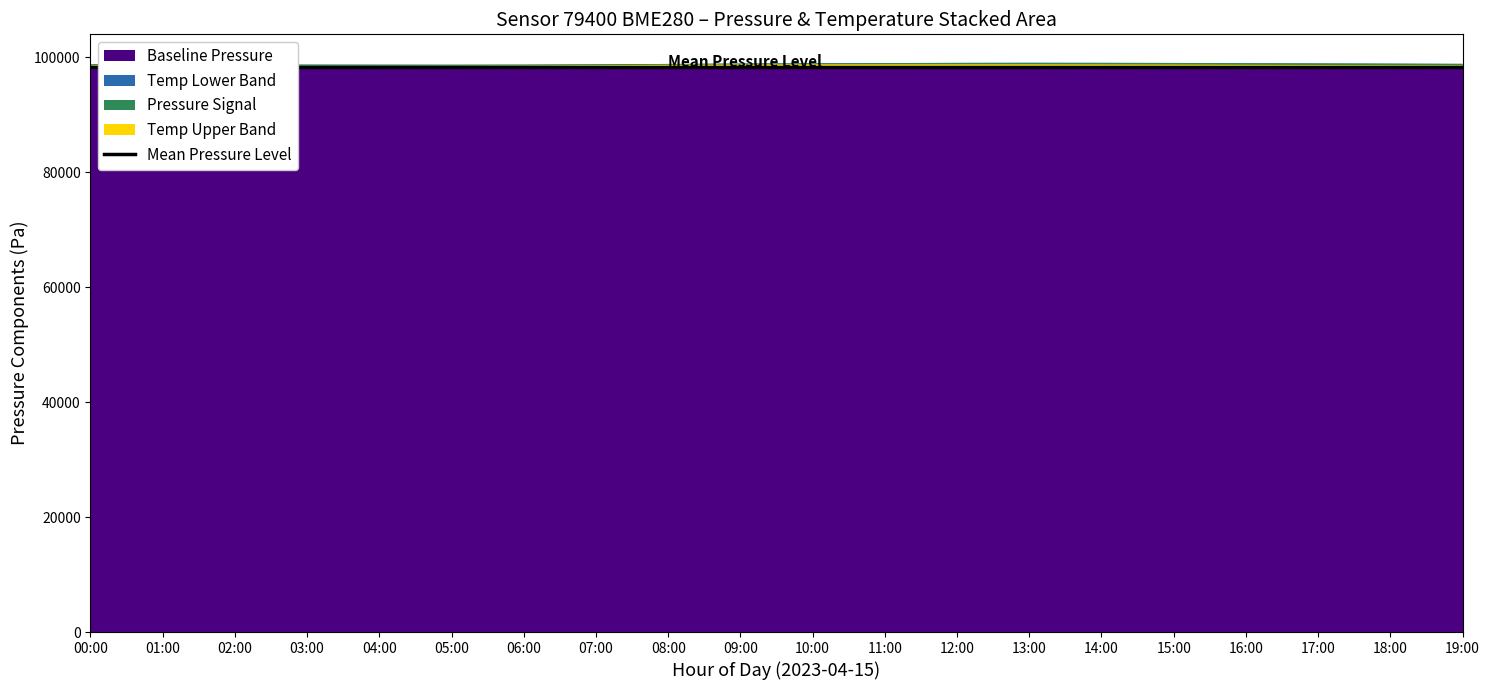

Reading left to right, list all the values displayed in this chart.

pressure: 98206.4	98171.4	98160.5	98155.2	98162.4	98180.9	98210.3	98245.7	98268.1	98280.4	98275.3	98260.9	98248.2	98235.4	98220.8	98208.6	98195.4	98183.7	98172.3	98165.1
temperature: 12.3	11.8	11.4	11.1	10.9	10.7	11.1	12.1	13.4	14.8	15.9	16.5	17.1	17.4	17.2	16.9	16.1	15.3	14.6	13.8